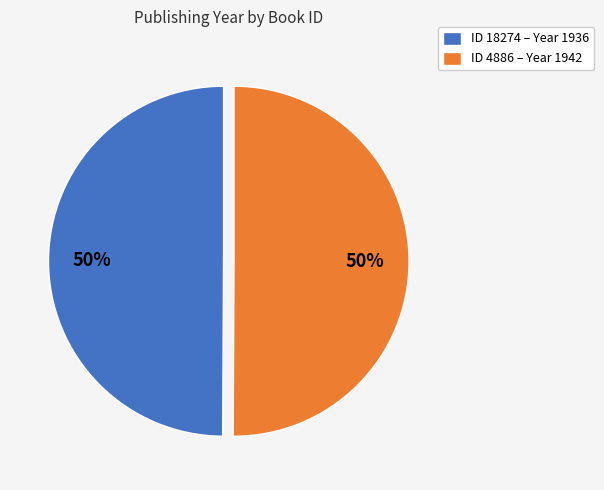

To the nearest percent, what is the combined percentage of ID 4886 – Year 1942 and ID 18274 – Year 1936?

100%